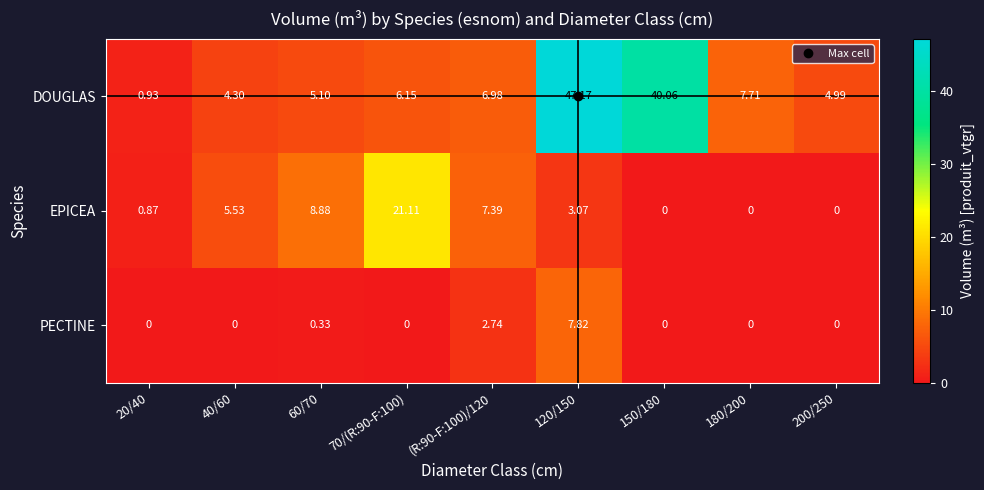

Rank the series by their maximum value, from highest to lowest.

DOUGLAS, EPICEA, PECTINE